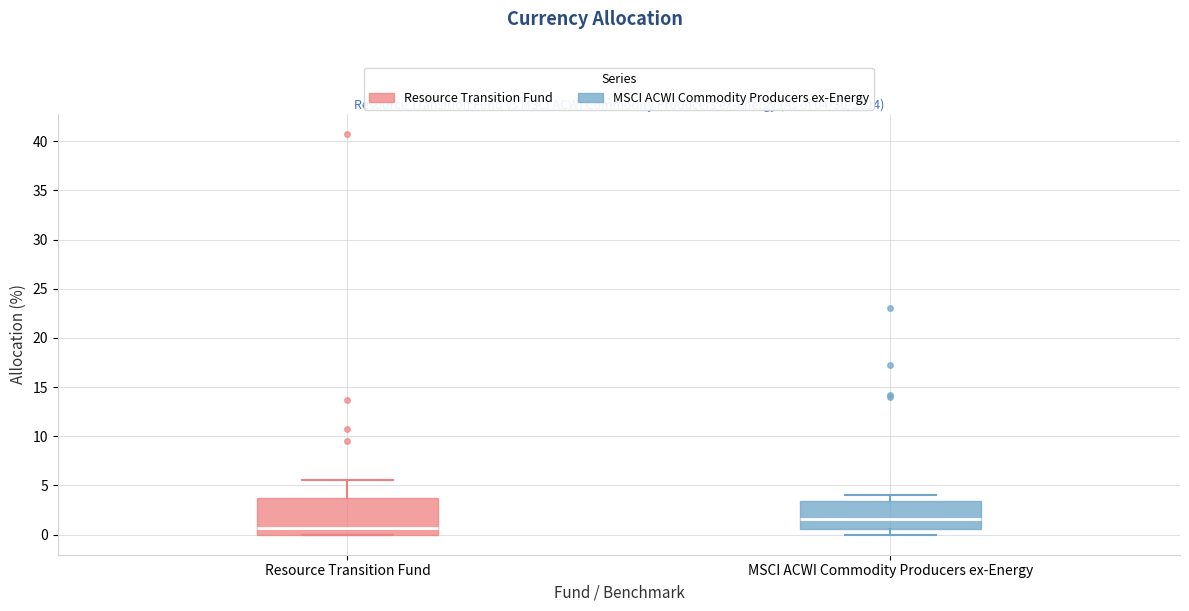

Which box is the tallest, from its lower edge to its upper edge?

Resource Transition Fund